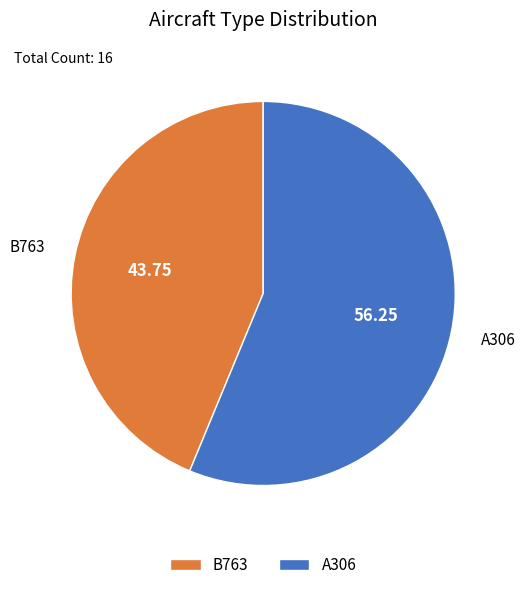

Which has a higher value, B763 or A306?

A306